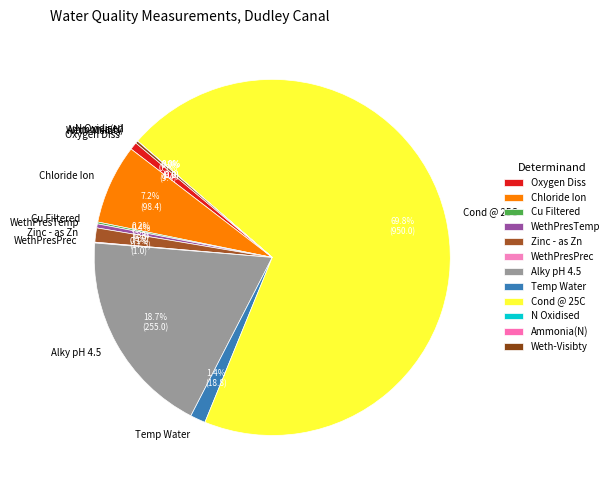

Combined, what portion of the pie is Temp Water and Oxygen Diss?

2.1%